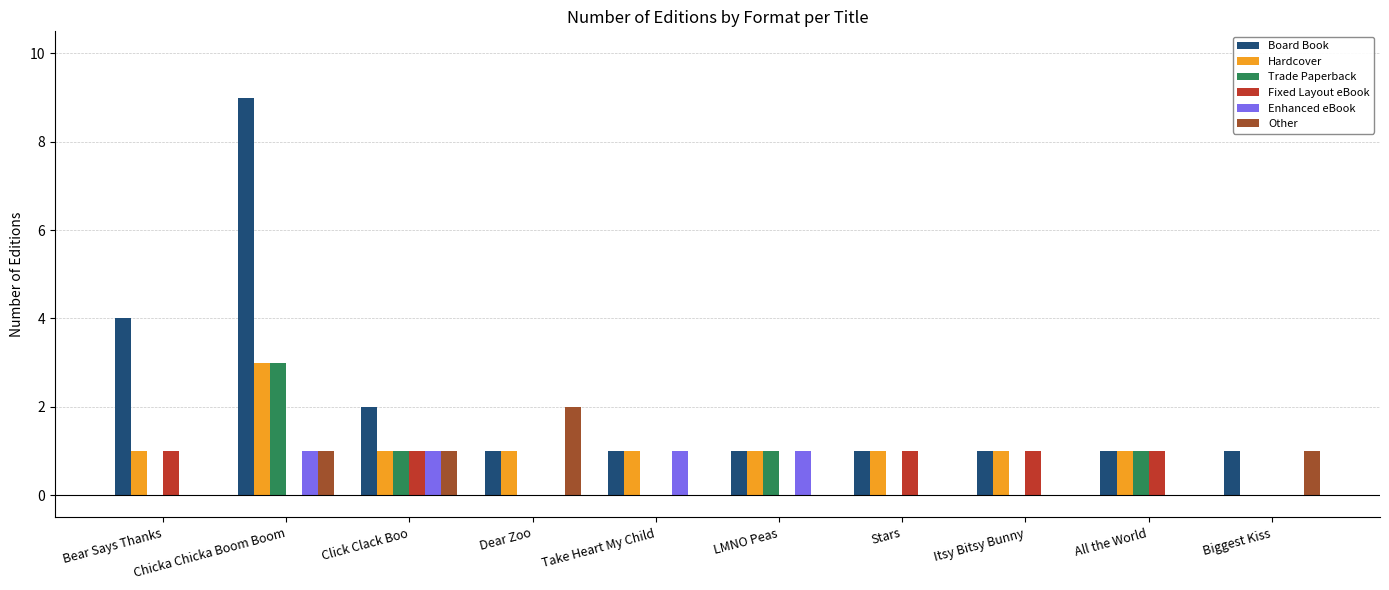

How many Fixed Layout eBook values are between 0 and 1?

10